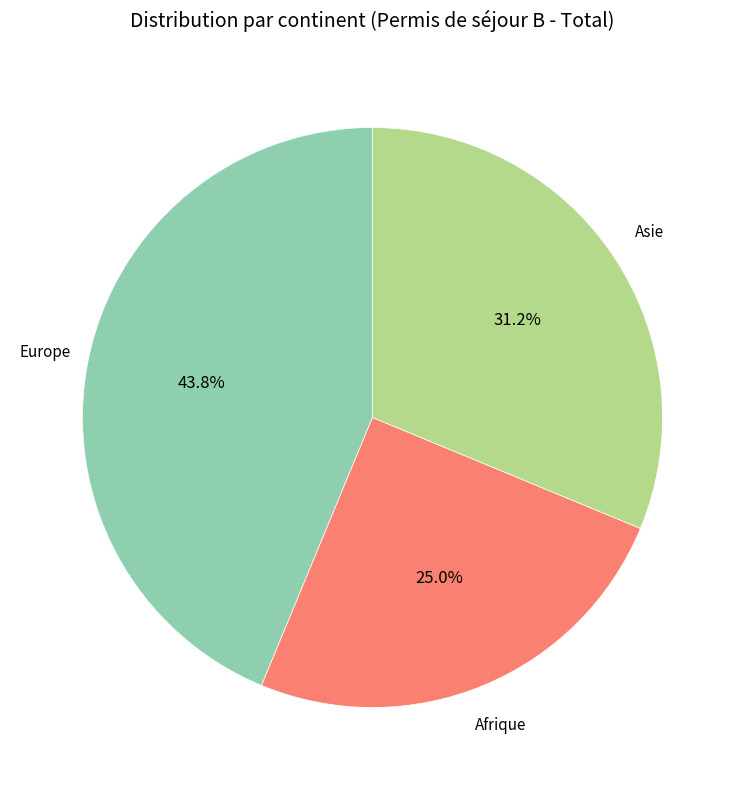

Does any single category account for the majority?

No